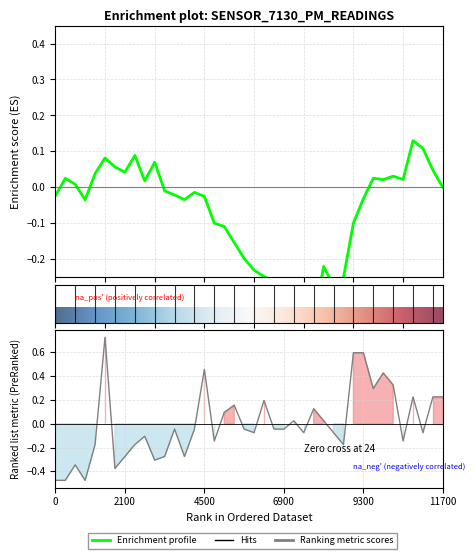

What is the difference between the values at 4 and 32?

0.5